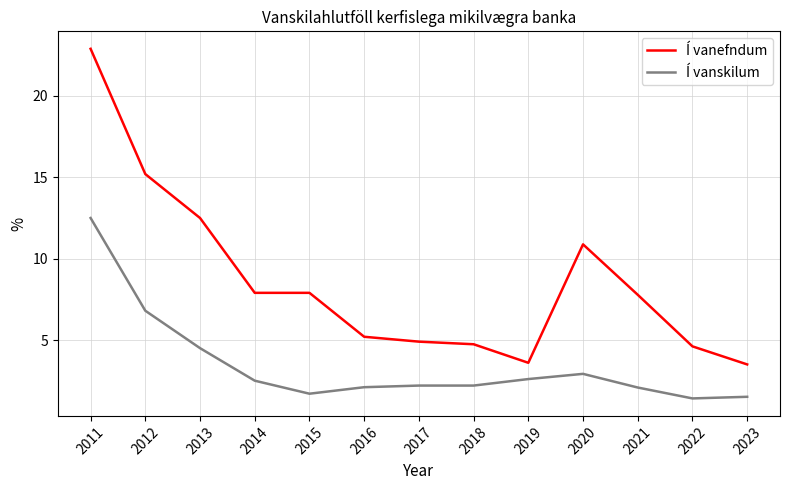

Where is Í vanefndum nearest to the value 13?

2013